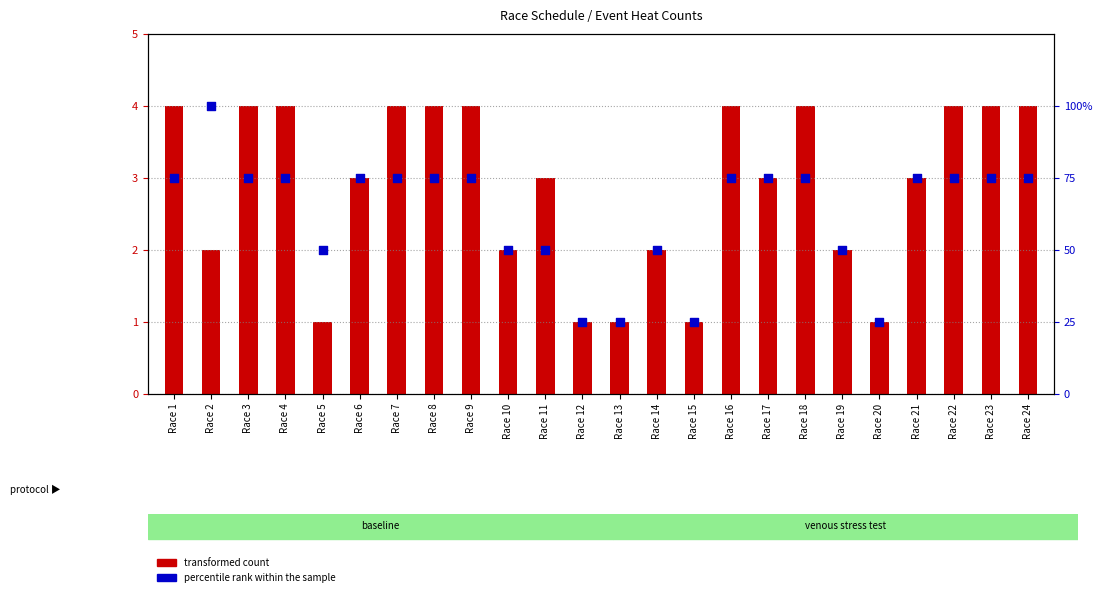

Which series has the largest total across all categories?

percentile rank within the sample